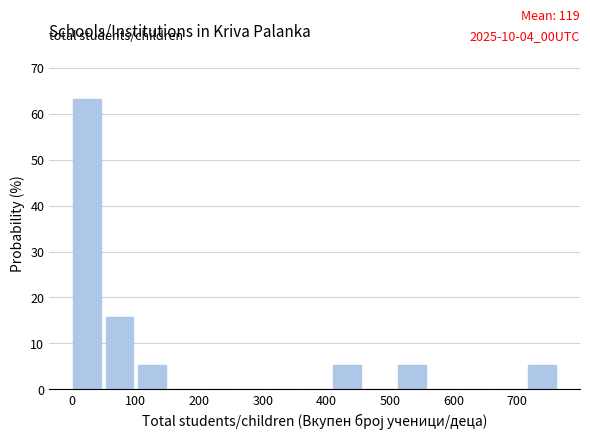

Over which range of the x-axis is the bar tallest?

0 to 50